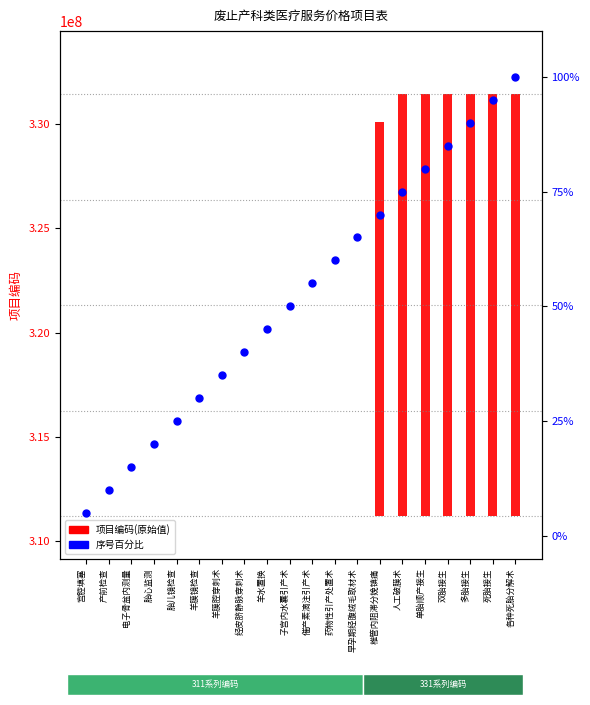

What is the difference between the highest and lowest values at 子宫内水囊引产术?

15.0